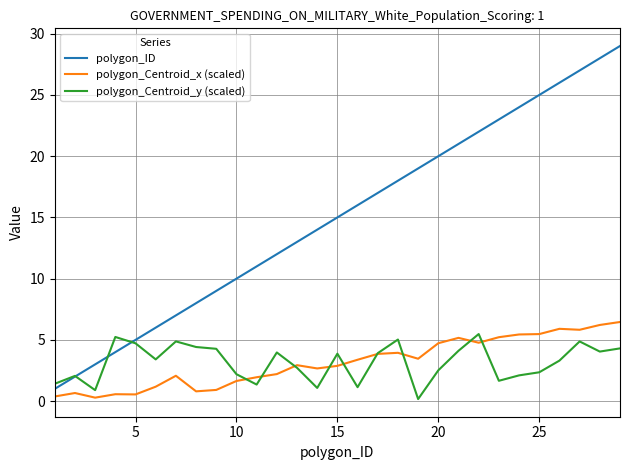

What is the maximum value shown in the chart?

29.0